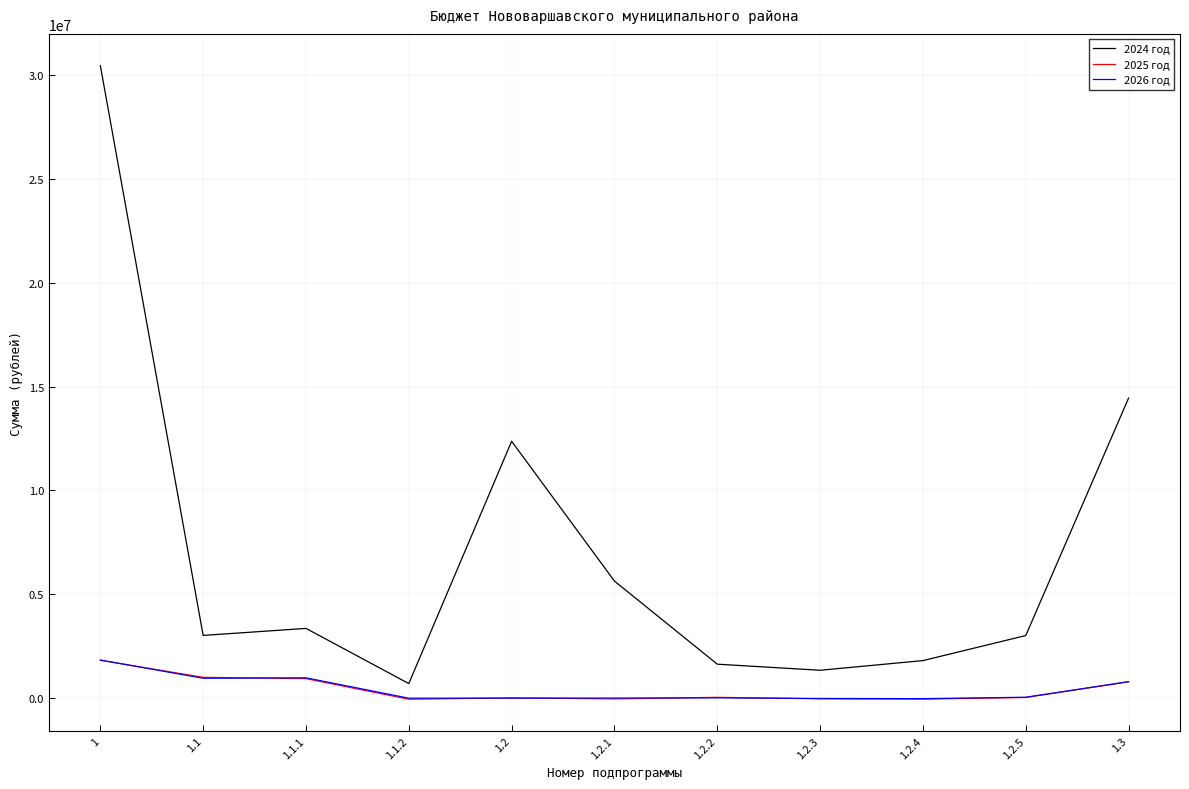

The value of 2025 год at 1.3 is 793766.9. True or false?

True